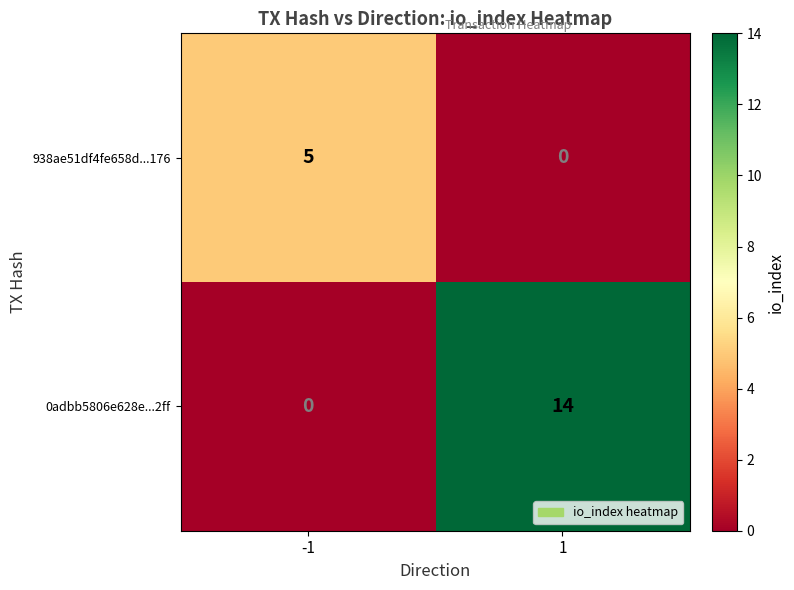

Is it true that 938ae51df4fe658d...176 equals 2 at 1?

False